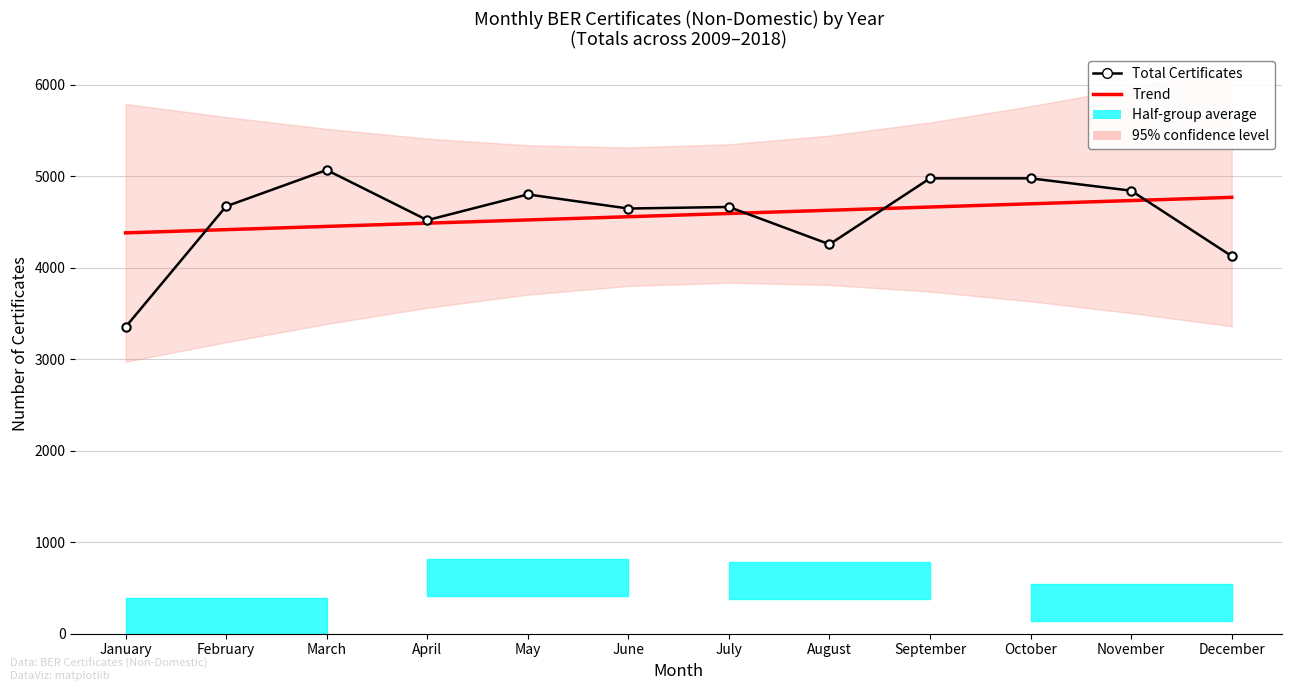

What is the difference between the Trend values at July and February?

176.5